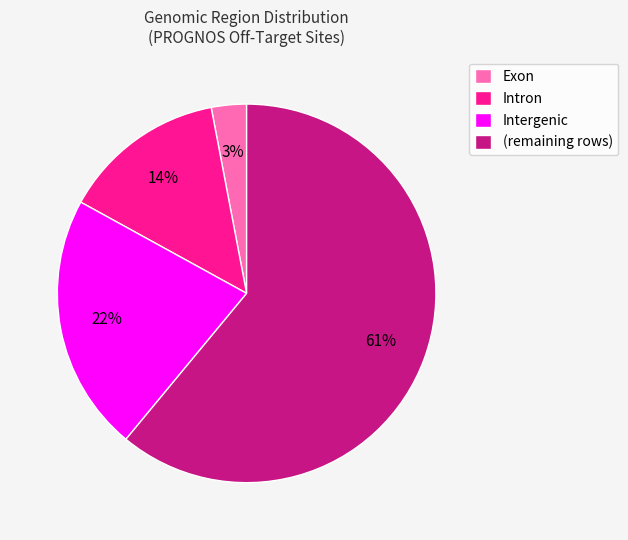

Is there any slice that represents more than half of the pie?

Yes